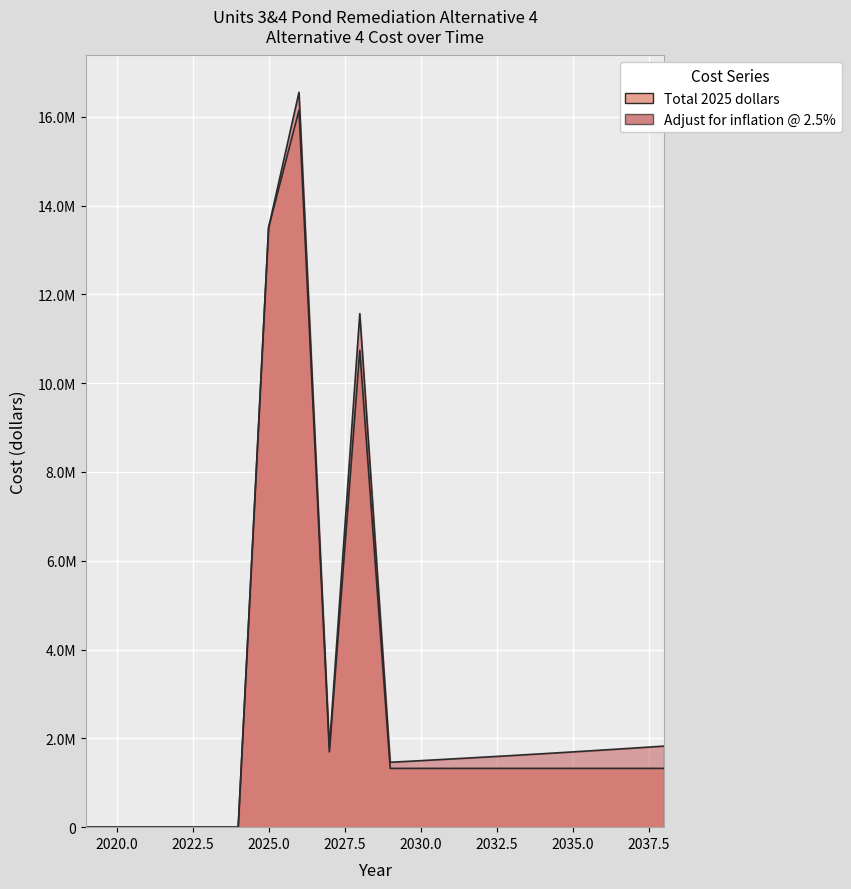

Which category has the highest value in the Total 2025 dollars series?

2026